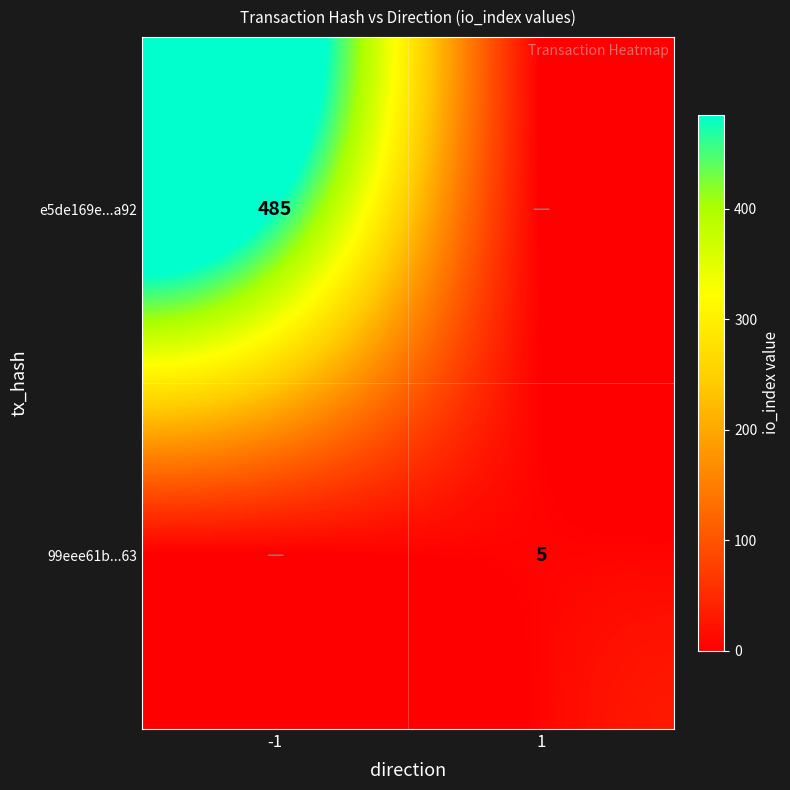

Is it true that e5de169e...a92 equals 485 at -1?

True